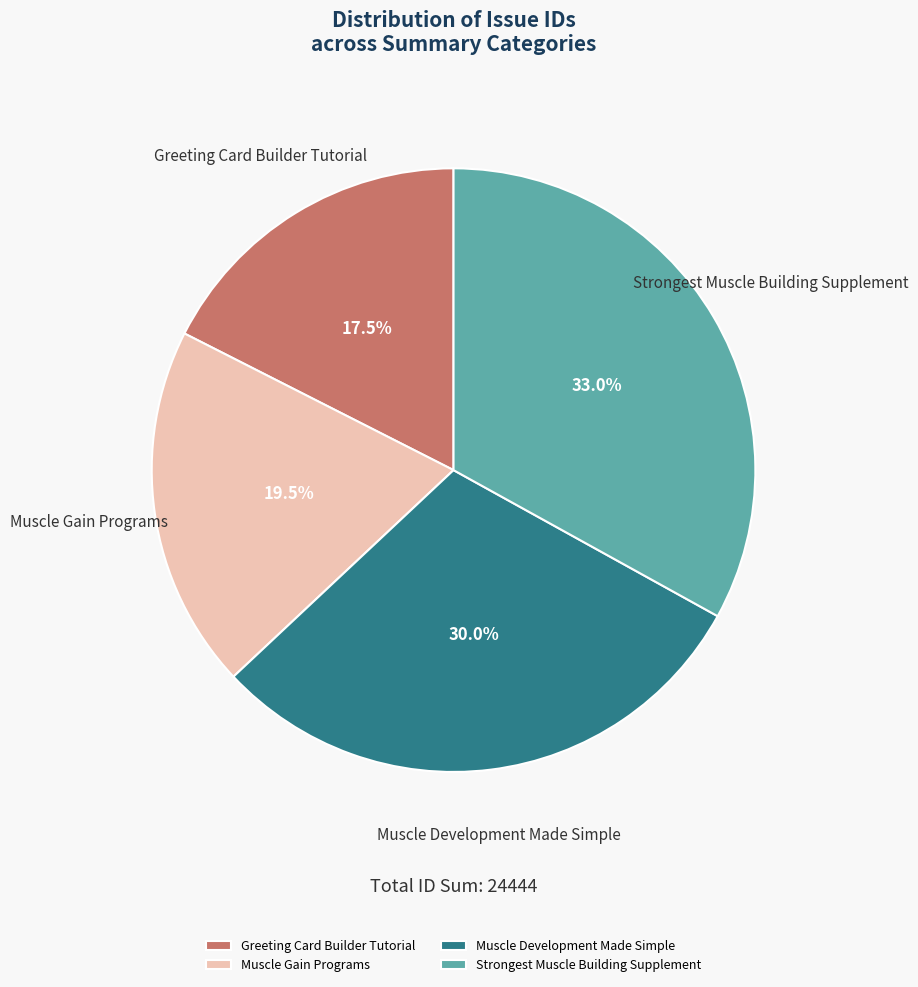

Which slice is the largest?

Strongest Muscle Building Supplement